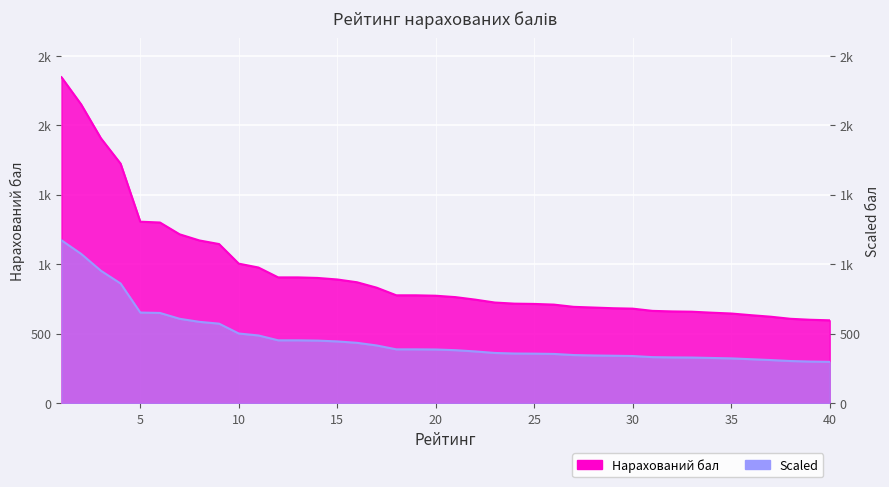

True or false: Нарахований бал has more than 2 interior local peaks.

False